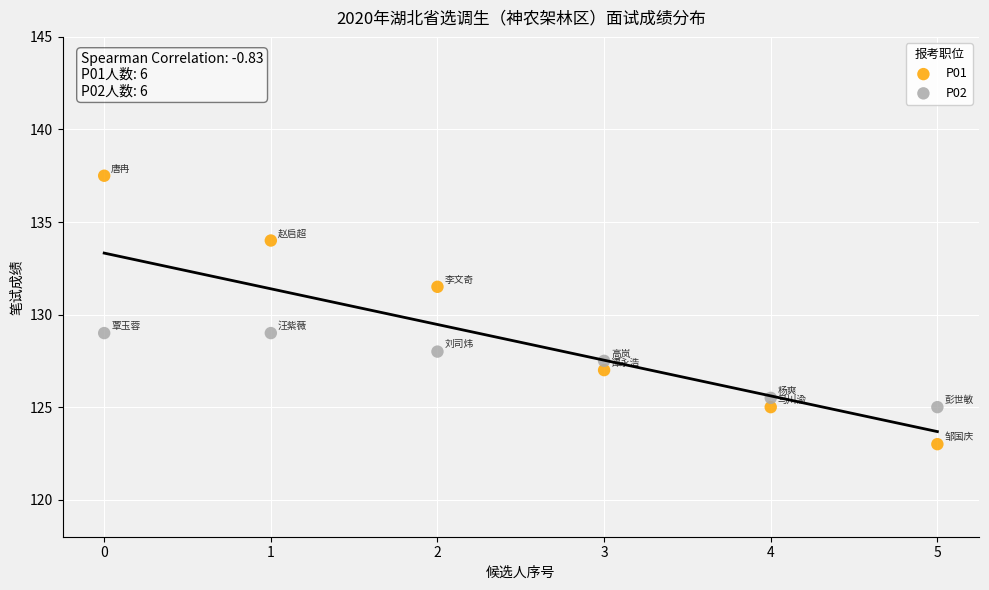

Across all data points, what is the average Y value?

128.5